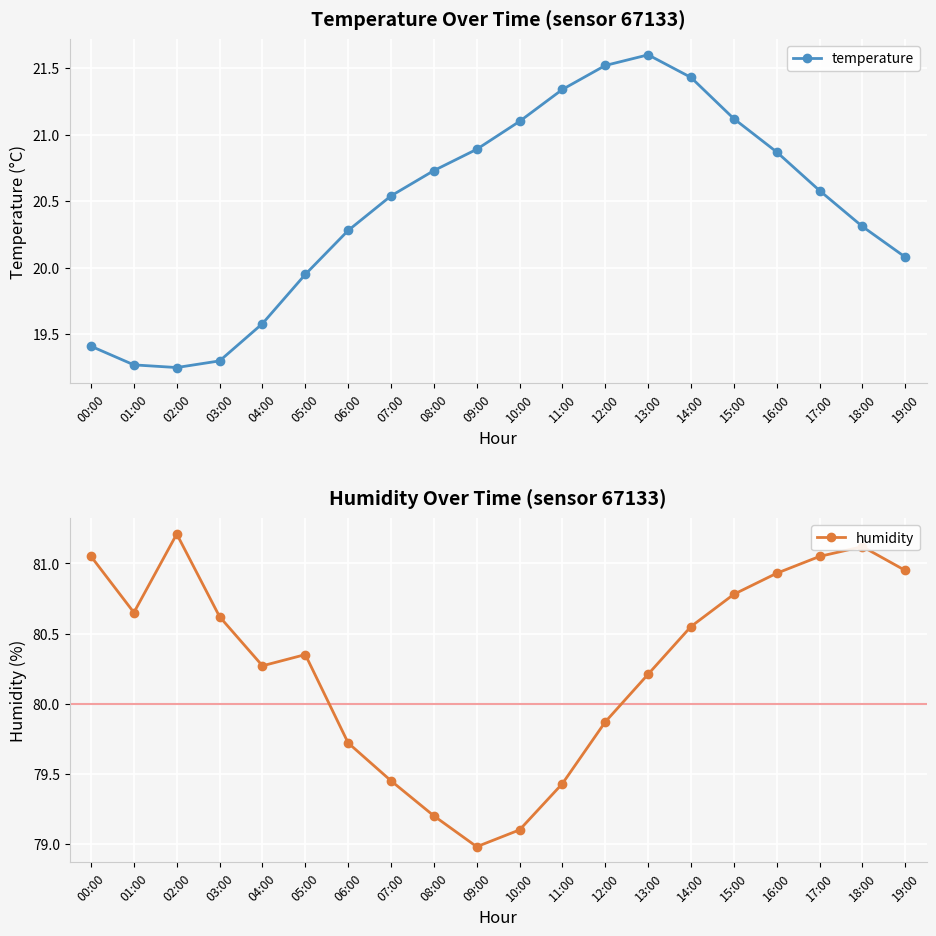

True or false: humidity and temperature cross at least once.

False